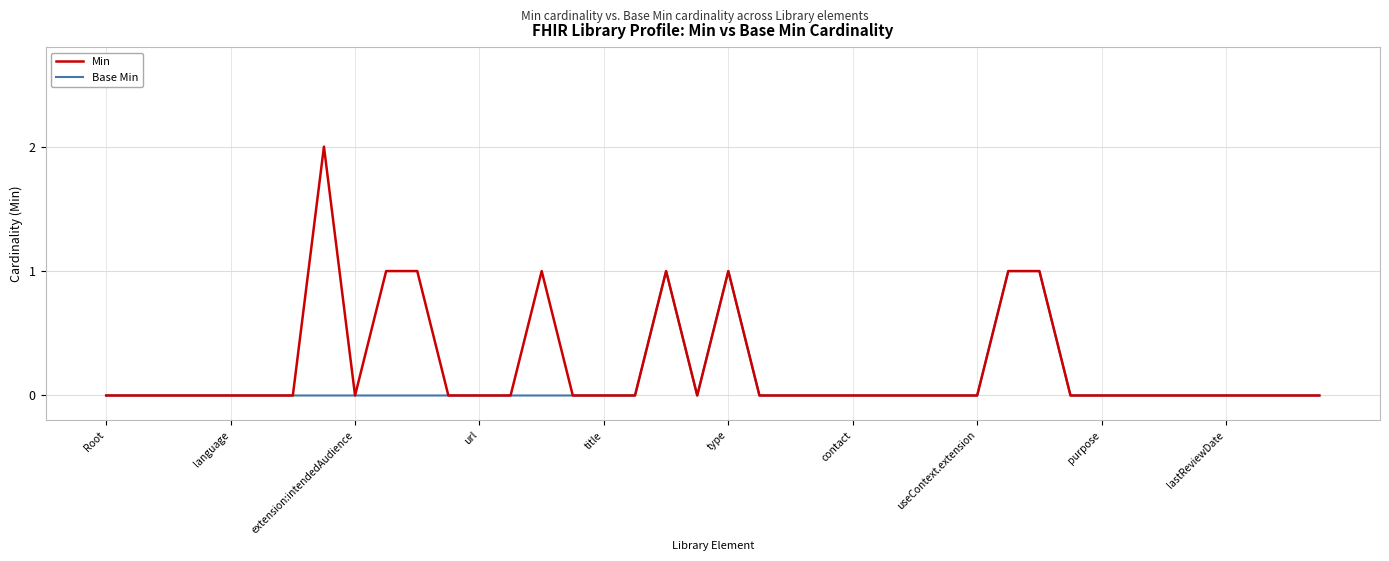

List the series in order of their peak value, lowest first.

Base Min, Min